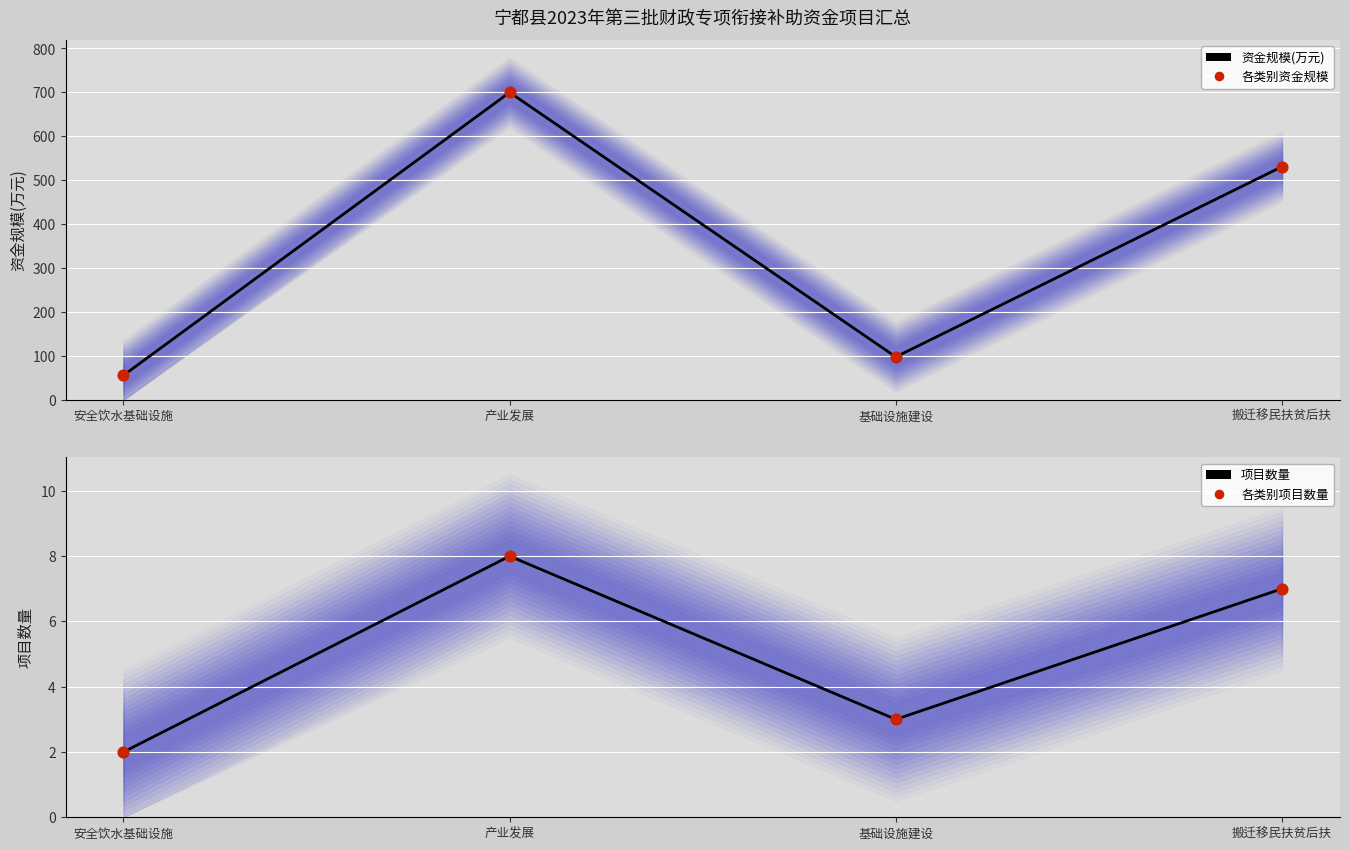

What is the total value across all series at 基础设施建设?

202